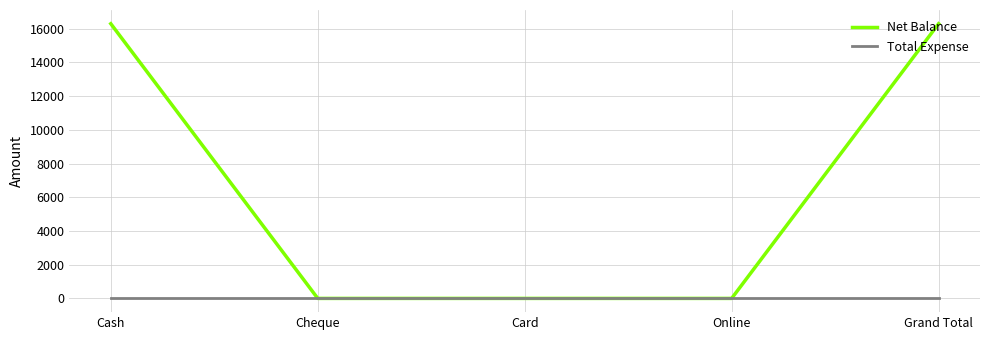

Is this an area chart (filled region under the line)?

No